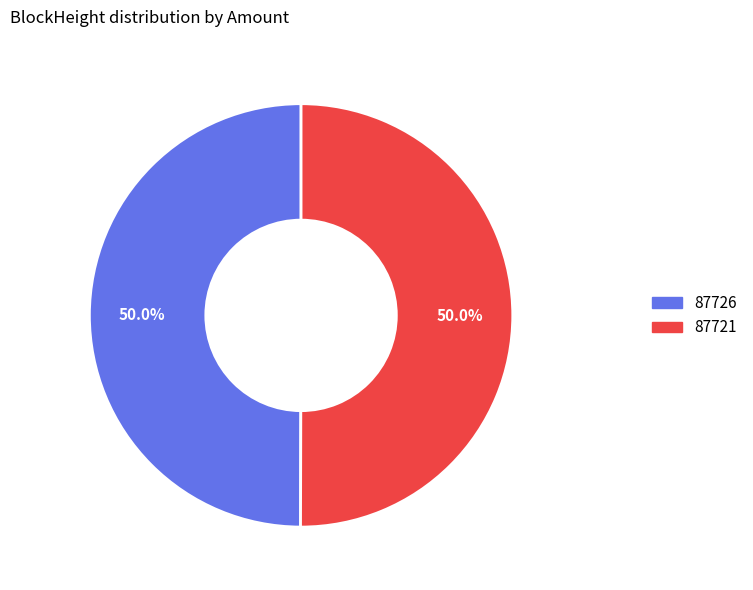

What portion of the pie excludes 87726?

50.0%